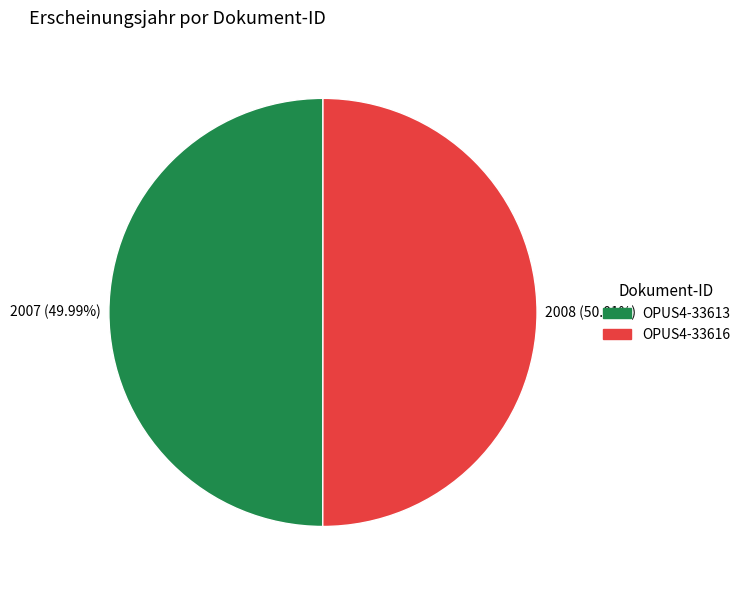

How many slices are in this pie chart?

2